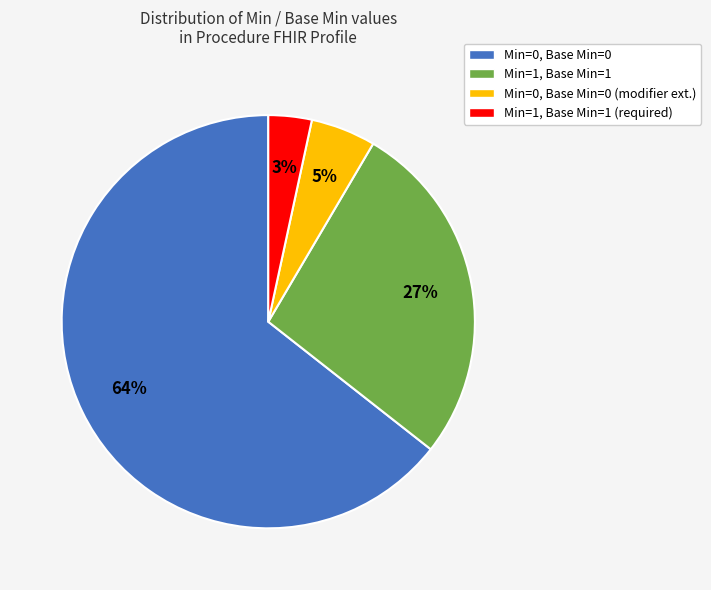

Does any single category account for the majority?

Yes